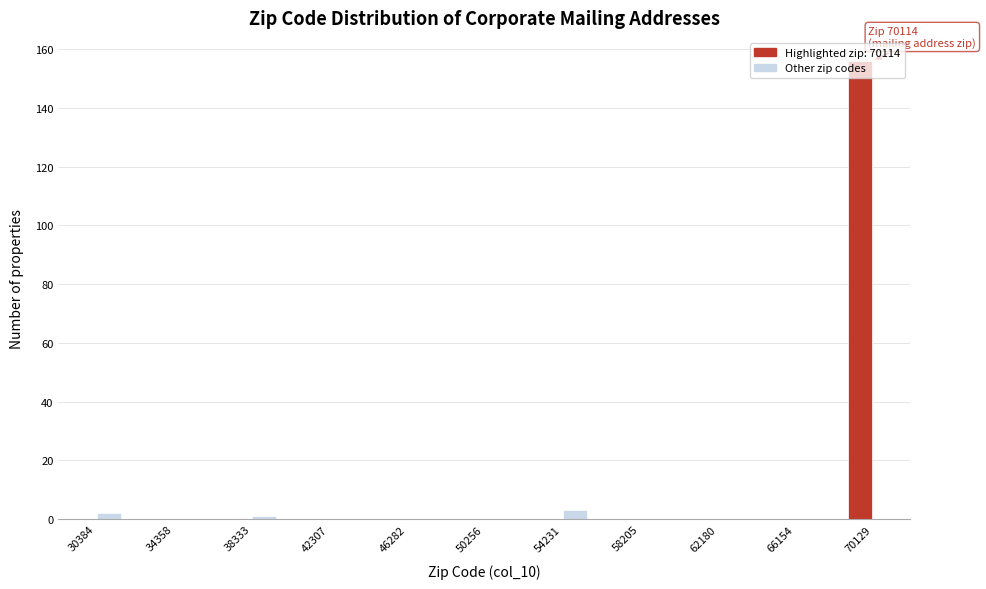

Around what value on the x-axis is the tallest bar? Give the approximate position of its centre, as read against the axis.

69500